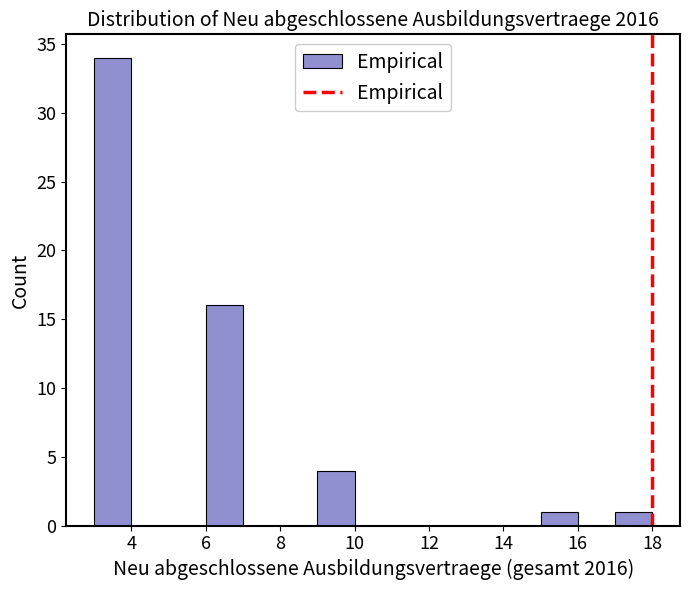

What is the height of the bar covering 15 to 16 on the x-axis? The values are not printed on the chart, so give them approximately, as read against the axis.

1